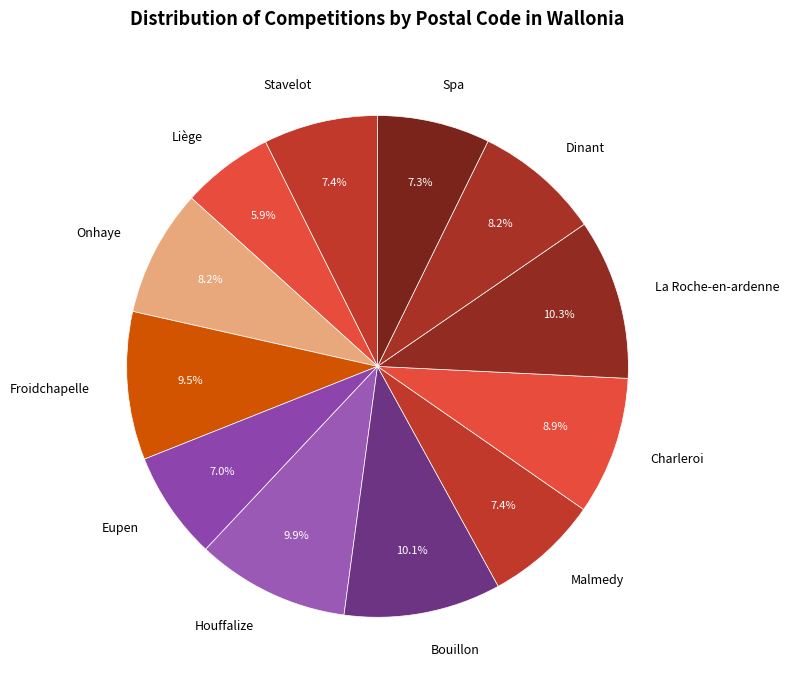

Which has a higher value, Dinant or Liège?

Dinant